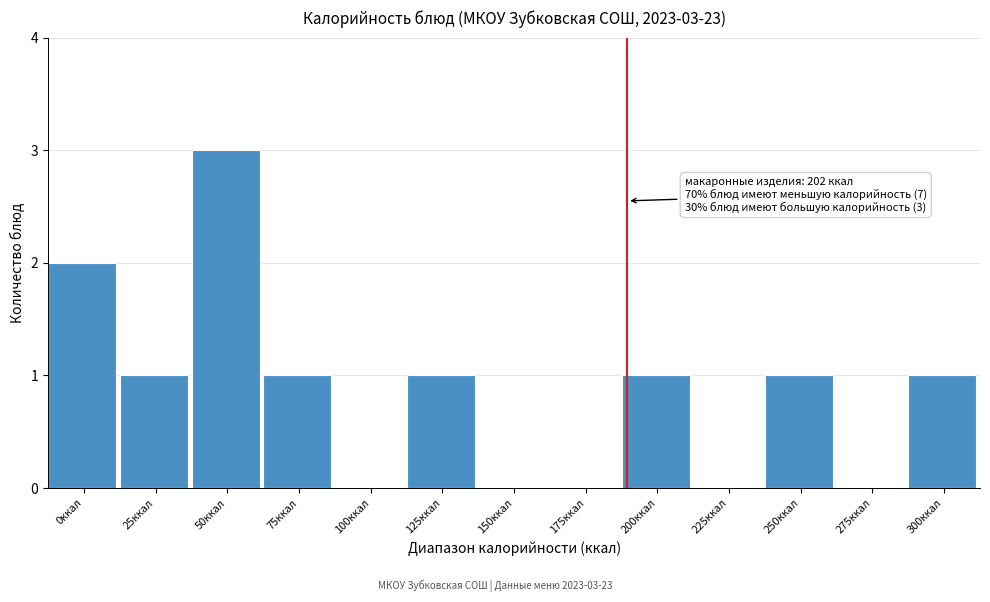

Reading right to left, what are all the values shown in this chart?

300ккал=1	275ккал=0	250ккал=1	225ккал=0	200ккал=1	175ккал=0	150ккал=0	125ккал=1	100ккал=0	75ккал=1	50ккал=3	25ккал=1	0ккал=2